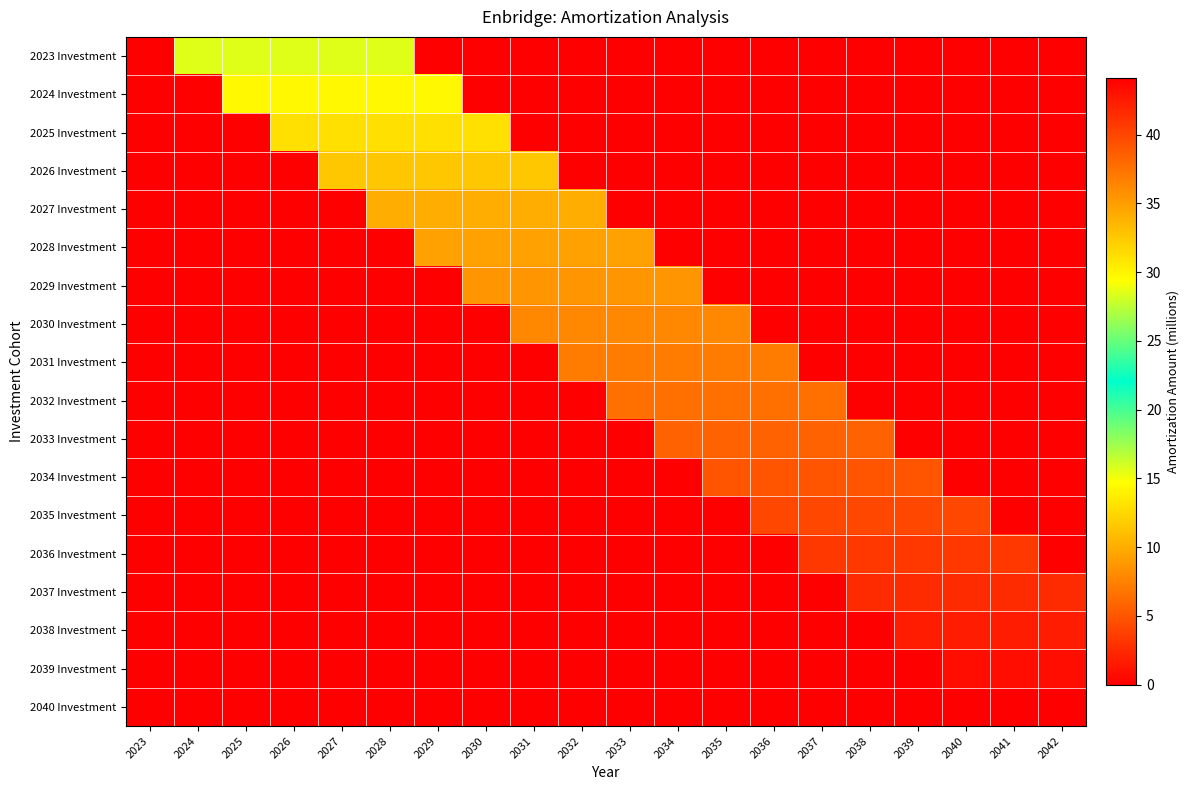

Reading right to left, transcribe all the data shown in this chart.

2023 Investment: 2042=0.0	2041=0.0	2040=0.0	2039=0.0	2038=0.0	2037=0.0	2036=0.0	2035=0.0	2034=0.0	2033=0.0	2032=0.0	2031=0.0	2030=0.0	2029=0.0	2028=28.5	2027=28.5	2026=28.5	2025=28.5	2024=28.5	2023=0.0
2024 Investment: 2042=0.0	2041=0.0	2040=0.0	2039=0.0	2038=0.0	2037=0.0	2036=0.0	2035=0.0	2034=0.0	2033=0.0	2032=0.0	2031=0.0	2030=0.0	2029=29.8	2028=29.8	2027=29.8	2026=29.8	2025=29.8	2024=0.0	2023=0.0
2025 Investment: 2042=0.0	2041=0.0	2040=0.0	2039=0.0	2038=0.0	2037=0.0	2036=0.0	2035=0.0	2034=0.0	2033=0.0	2032=0.0	2031=0.0	2030=31.1	2029=31.1	2028=31.1	2027=31.1	2026=31.1	2025=0.0	2024=0.0	2023=0.0
2026 Investment: 2042=0.0	2041=0.0	2040=0.0	2039=0.0	2038=0.0	2037=0.0	2036=0.0	2035=0.0	2034=0.0	2033=0.0	2032=0.0	2031=32.6	2030=32.6	2029=32.6	2028=32.6	2027=32.6	2026=0.0	2025=0.0	2024=0.0	2023=0.0
2027 Investment: 2042=0.0	2041=0.0	2040=0.0	2039=0.0	2038=0.0	2037=0.0	2036=0.0	2035=0.0	2034=0.0	2033=0.0	2032=34.1	2031=34.1	2030=34.1	2029=34.1	2028=34.1	2027=0.0	2026=0.0	2025=0.0	2024=0.0	2023=0.0
2028 Investment: 2042=0.0	2041=0.0	2040=0.0	2039=0.0	2038=0.0	2037=0.0	2036=0.0	2035=0.0	2034=0.0	2033=34.8	2032=34.8	2031=34.8	2030=34.8	2029=34.8	2028=0.0	2027=0.0	2026=0.0	2025=0.0	2024=0.0	2023=0.0
2029 Investment: 2042=0.0	2041=0.0	2040=0.0	2039=0.0	2038=0.0	2037=0.0	2036=0.0	2035=0.0	2034=35.5	2033=35.5	2032=35.5	2031=35.5	2030=35.5	2029=0.0	2028=0.0	2027=0.0	2026=0.0	2025=0.0	2024=0.0	2023=0.0
2030 Investment: 2042=0.0	2041=0.0	2040=0.0	2039=0.0	2038=0.0	2037=0.0	2036=0.0	2035=36.2	2034=36.2	2033=36.2	2032=36.2	2031=36.2	2030=0.0	2029=0.0	2028=0.0	2027=0.0	2026=0.0	2025=0.0	2024=0.0	2023=0.0
2031 Investment: 2042=0.0	2041=0.0	2040=0.0	2039=0.0	2038=0.0	2037=0.0	2036=36.9	2035=36.9	2034=36.9	2033=36.9	2032=36.9	2031=0.0	2030=0.0	2029=0.0	2028=0.0	2027=0.0	2026=0.0	2025=0.0	2024=0.0	2023=0.0
2032 Investment: 2042=0.0	2041=0.0	2040=0.0	2039=0.0	2038=0.0	2037=37.6	2036=37.6	2035=37.6	2034=37.6	2033=37.6	2032=0.0	2031=0.0	2030=0.0	2029=0.0	2028=0.0	2027=0.0	2026=0.0	2025=0.0	2024=0.0	2023=0.0
2033 Investment: 2042=0.0	2041=0.0	2040=0.0	2039=0.0	2038=38.4	2037=38.4	2036=38.4	2035=38.4	2034=38.4	2033=0.0	2032=0.0	2031=0.0	2030=0.0	2029=0.0	2028=0.0	2027=0.0	2026=0.0	2025=0.0	2024=0.0	2023=0.0
2034 Investment: 2042=0.0	2041=0.0	2040=0.0	2039=39.2	2038=39.2	2037=39.2	2036=39.2	2035=39.2	2034=0.0	2033=0.0	2032=0.0	2031=0.0	2030=0.0	2029=0.0	2028=0.0	2027=0.0	2026=0.0	2025=0.0	2024=0.0	2023=0.0
2035 Investment: 2042=0.0	2041=0.0	2040=39.9	2039=39.9	2038=39.9	2037=39.9	2036=39.9	2035=0.0	2034=0.0	2033=0.0	2032=0.0	2031=0.0	2030=0.0	2029=0.0	2028=0.0	2027=0.0	2026=0.0	2025=0.0	2024=0.0	2023=0.0
2036 Investment: 2042=0.0	2041=40.7	2040=40.7	2039=40.7	2038=40.7	2037=40.7	2036=0.0	2035=0.0	2034=0.0	2033=0.0	2032=0.0	2031=0.0	2030=0.0	2029=0.0	2028=0.0	2027=0.0	2026=0.0	2025=0.0	2024=0.0	2023=0.0
2037 Investment: 2042=41.6	2041=41.6	2040=41.6	2039=41.6	2038=41.6	2037=0.0	2036=0.0	2035=0.0	2034=0.0	2033=0.0	2032=0.0	2031=0.0	2030=0.0	2029=0.0	2028=0.0	2027=0.0	2026=0.0	2025=0.0	2024=0.0	2023=0.0
2038 Investment: 2042=42.4	2041=42.4	2040=42.4	2039=42.4	2038=0.0	2037=0.0	2036=0.0	2035=0.0	2034=0.0	2033=0.0	2032=0.0	2031=0.0	2030=0.0	2029=0.0	2028=0.0	2027=0.0	2026=0.0	2025=0.0	2024=0.0	2023=0.0
2039 Investment: 2042=43.2	2041=43.2	2040=43.2	2039=0.0	2038=0.0	2037=0.0	2036=0.0	2035=0.0	2034=0.0	2033=0.0	2032=0.0	2031=0.0	2030=0.0	2029=0.0	2028=0.0	2027=0.0	2026=0.0	2025=0.0	2024=0.0	2023=0.0
2040 Investment: 2042=44.1	2041=44.1	2040=0.0	2039=0.0	2038=0.0	2037=0.0	2036=0.0	2035=0.0	2034=0.0	2033=0.0	2032=0.0	2031=0.0	2030=0.0	2029=0.0	2028=0.0	2027=0.0	2026=0.0	2025=0.0	2024=0.0	2023=0.0